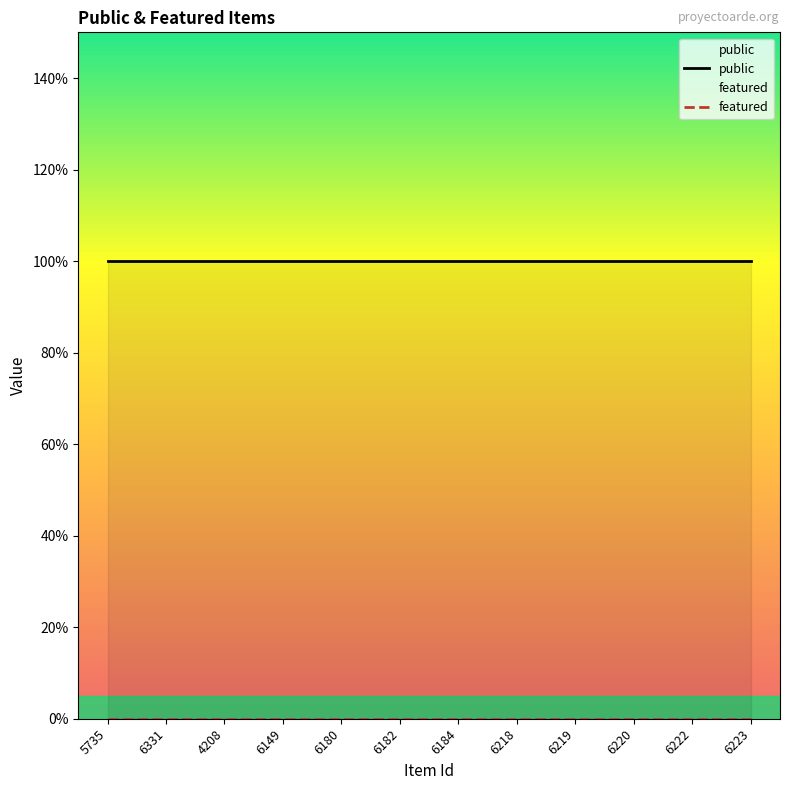

At which label is featured closest to 0?

5735